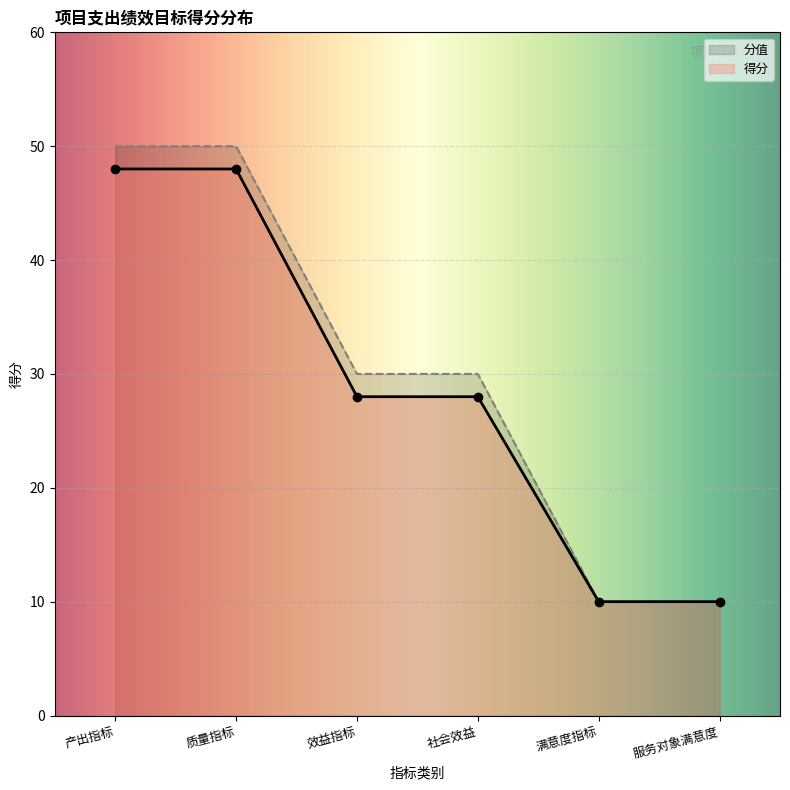

Which label corresponds to the largest value in the chart?

产出指标